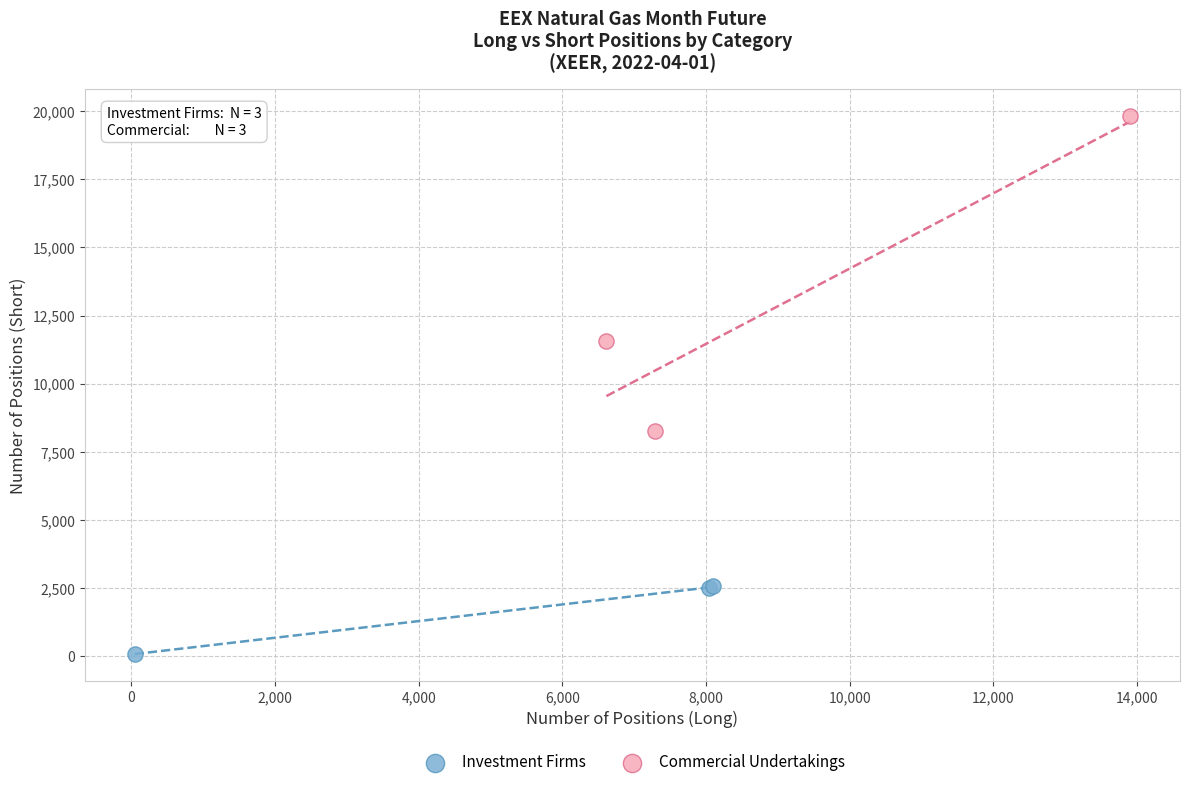

Which series reaches the maximum Y coordinate?

Commercial Undertakings